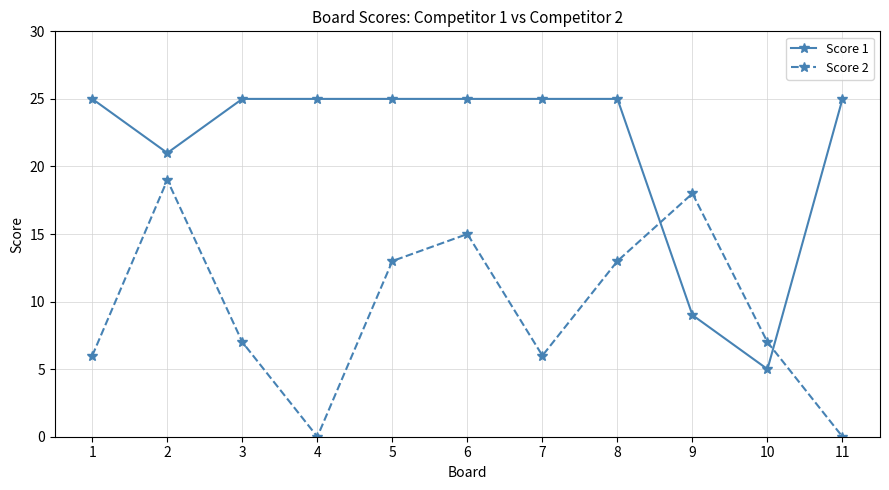

Between 4 and 10, which series saw the biggest shift?

Score 1